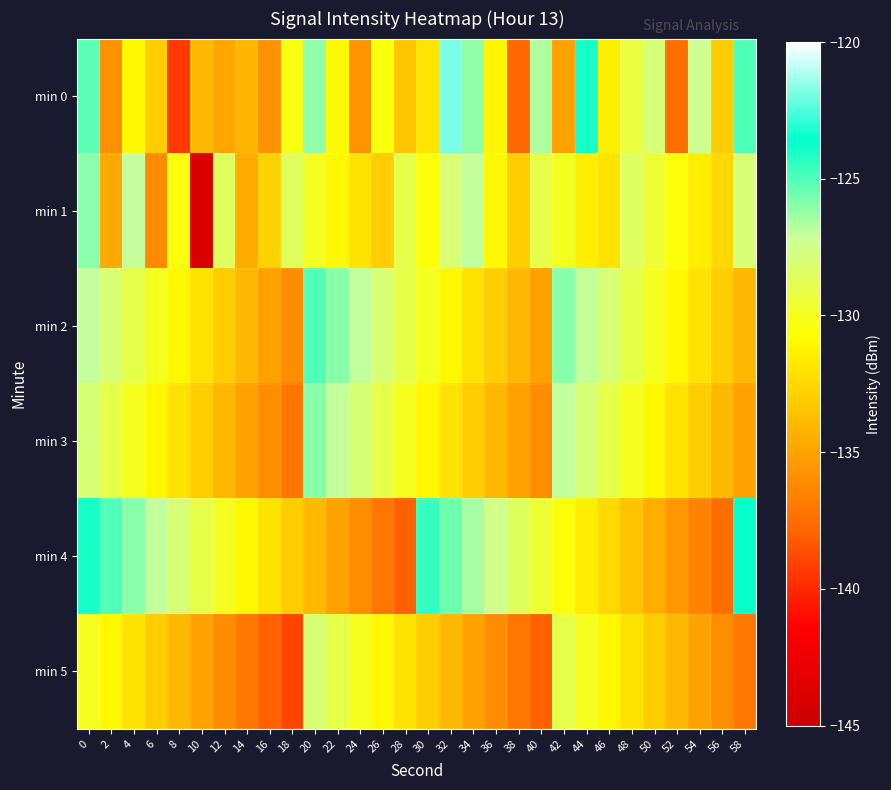

Reading right to left, what are all the values shown in this chart?

min 0: 58=-125.0	56=-133.0	54=-127.4	52=-137.5	50=-128.0	48=-129.2	46=-131.4	44=-123.9	42=-135.1	40=-126.6	38=-137.7	36=-131.1	34=-126.1	32=-121.9	30=-131.9	28=-133.3	26=-130.4	24=-135.7	22=-131.0	20=-126.1	18=-130.2	16=-135.8	14=-134.1	12=-134.8	10=-134.0	8=-139.4	6=-133.0	4=-131.0	2=-135.8	0=-125.1
min 1: 58=-128.0	56=-132.5	54=-131.5	52=-130.5	50=-129.5	48=-128.5	46=-132.0	44=-131.5	42=-130.0	40=-129.0	38=-133.0	36=-131.0	34=-127.0	32=-128.0	30=-130.5	28=-129.0	26=-133.0	24=-132.0	22=-131.0	20=-130.0	18=-128.5	16=-132.8	14=-134.6	12=-128.5	10=-143.9	8=-130.4	6=-136.1	4=-127.0	2=-134.7	0=-126.0
min 2: 58=-134.0	56=-133.0	54=-132.0	52=-131.0	50=-130.0	48=-129.0	46=-128.0	44=-127.0	42=-126.0	40=-135.0	38=-134.0	36=-133.0	34=-132.0	32=-131.0	30=-130.0	28=-129.0	26=-128.0	24=-127.0	22=-126.0	20=-125.0	18=-136.0	16=-135.0	14=-134.0	12=-133.0	10=-132.0	8=-131.0	6=-130.0	4=-129.0	2=-128.0	0=-127.0
min 3: 58=-135.0	56=-134.0	54=-133.0	52=-132.0	50=-131.0	48=-130.0	46=-129.0	44=-128.0	42=-127.0	40=-136.0	38=-135.0	36=-134.0	34=-133.0	32=-132.0	30=-131.0	28=-130.0	26=-129.0	24=-128.0	22=-127.0	20=-126.0	18=-137.0	16=-136.0	14=-135.0	12=-134.0	10=-133.0	8=-132.0	6=-131.0	4=-130.0	2=-129.0	0=-128.0
min 4: 58=-123.5	56=-137.5	54=-136.5	52=-135.5	50=-134.5	48=-133.5	46=-132.5	44=-131.5	42=-130.5	40=-129.5	38=-128.5	36=-127.5	34=-126.5	32=-125.5	30=-124.5	28=-138.0	26=-137.0	24=-136.0	22=-135.0	20=-134.0	18=-133.0	16=-132.0	14=-131.0	12=-130.0	10=-129.0	8=-128.0	6=-127.0	4=-126.0	2=-125.0	0=-124.0
min 5: 58=-137.0	56=-136.0	54=-135.0	52=-134.0	50=-133.0	48=-132.0	46=-131.0	44=-130.0	42=-129.0	40=-138.0	38=-137.0	36=-136.0	34=-135.0	32=-134.0	30=-133.0	28=-132.0	26=-131.0	24=-130.0	22=-129.0	20=-128.0	18=-139.0	16=-138.0	14=-137.0	12=-136.0	10=-135.0	8=-134.0	6=-133.0	4=-132.0	2=-131.0	0=-130.0